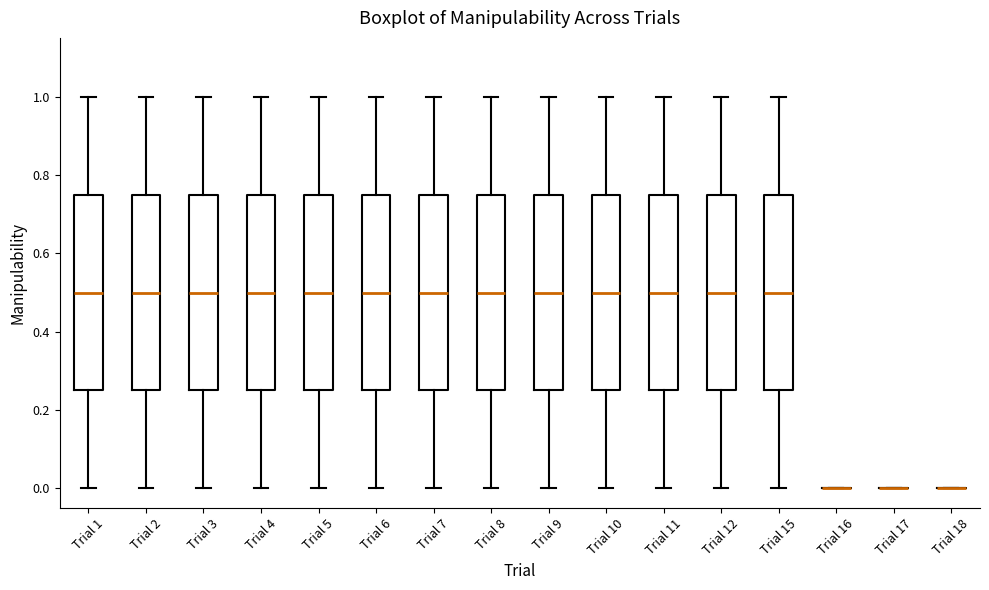

Reading left to right, read every box against the y-axis: the position of its median line, the range the box covers, and the ends of its whiskers. The values are not printed on the chart, so give them approximately, as read against the axis.

Trial 1: median 0.50, box 0.26 to 0.76, whiskers 0.00 to 1.00
Trial 2: median 0.50, box 0.26 to 0.76, whiskers 0.00 to 1.00
Trial 3: median 0.50, box 0.26 to 0.76, whiskers 0.00 to 1.00
Trial 4: median 0.50, box 0.26 to 0.76, whiskers 0.00 to 1.00
Trial 5: median 0.50, box 0.26 to 0.76, whiskers 0.00 to 1.00
Trial 6: median 0.50, box 0.26 to 0.76, whiskers 0.00 to 1.00
Trial 7: median 0.50, box 0.26 to 0.76, whiskers 0.00 to 1.00
Trial 8: median 0.50, box 0.26 to 0.76, whiskers 0.00 to 1.00
Trial 9: median 0.50, box 0.26 to 0.76, whiskers 0.00 to 1.00
Trial 10: median 0.50, box 0.26 to 0.76, whiskers 0.00 to 1.00
Trial 11: median 0.50, box 0.26 to 0.76, whiskers 0.00 to 1.00
Trial 12: median 0.50, box 0.26 to 0.76, whiskers 0.00 to 1.00
Trial 15: median 0.50, box 0.26 to 0.76, whiskers 0.00 to 1.00
Trial 16: box collapsed to a line at 0.00, whiskers 0.00 to 0.00
Trial 17: box collapsed to a line at 0.00, whiskers 0.00 to 0.00
Trial 18: box collapsed to a line at 0.00, whiskers 0.00 to 0.00